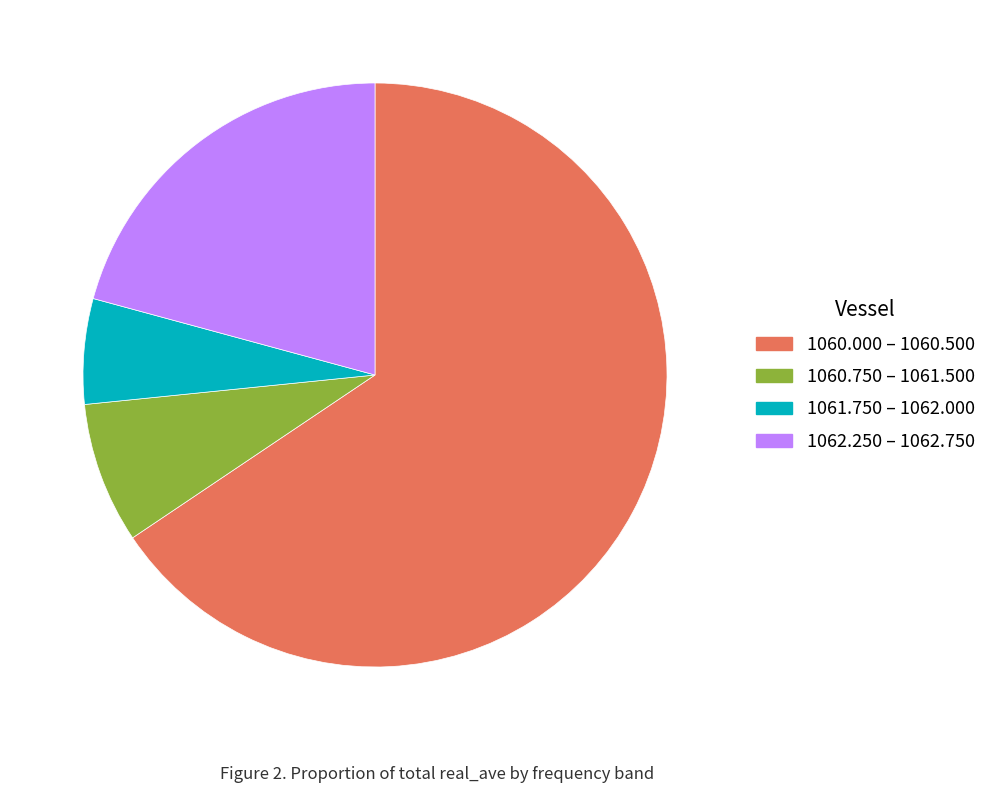

True or false: 1060.000 – 1060.500 accounts for 75% of the total.

False